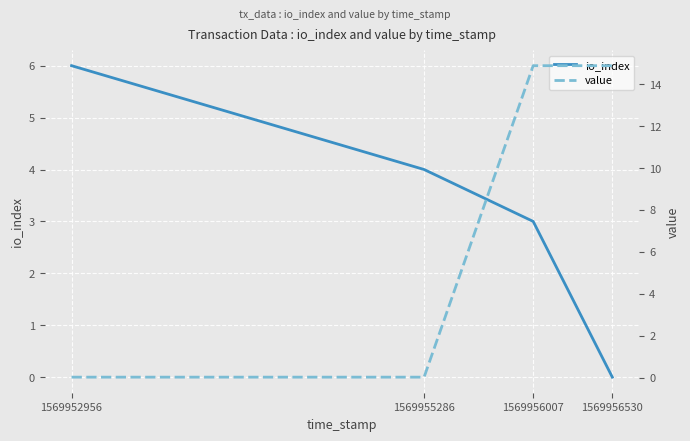

At which label does value reach its peak?

1569956007